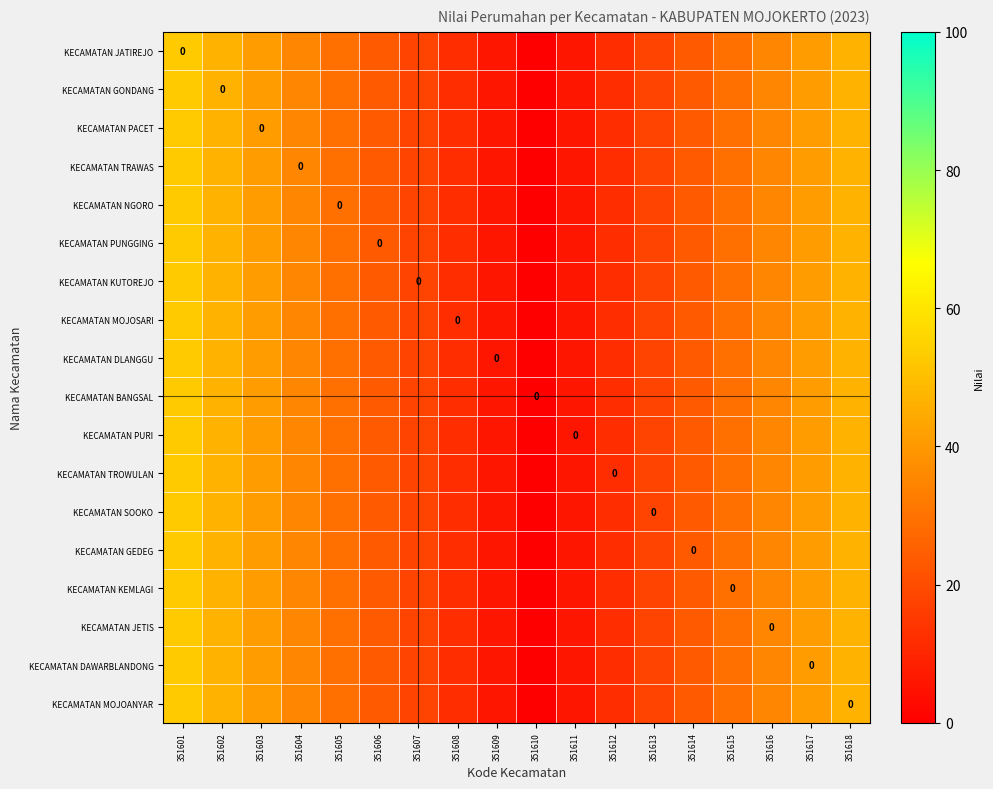

Which series has the largest range (max minus min)?

KECAMATAN JATIREJO